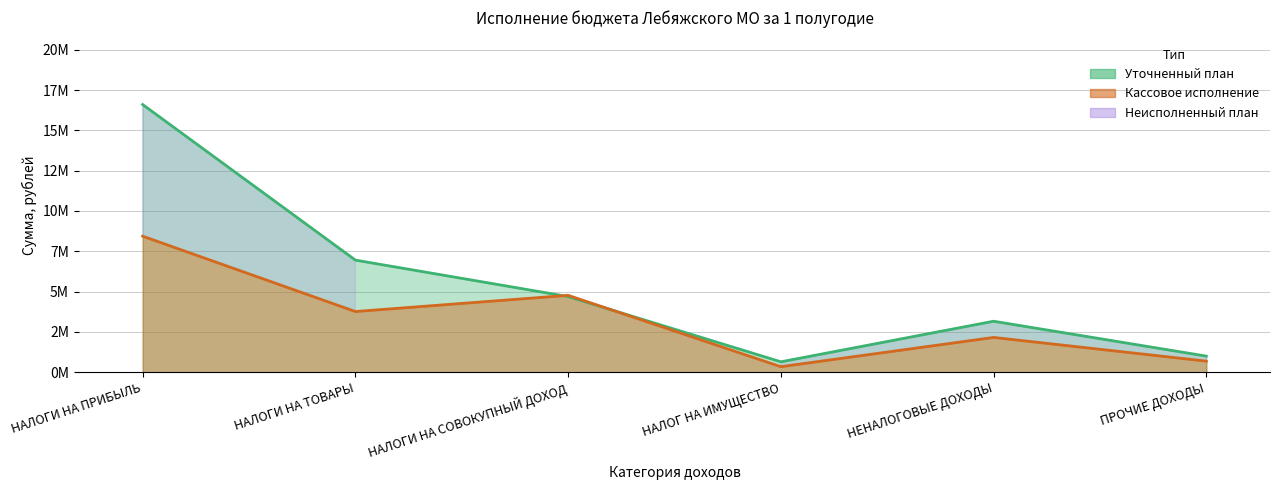

At how many categories does at least one series exceed 12280096?

1